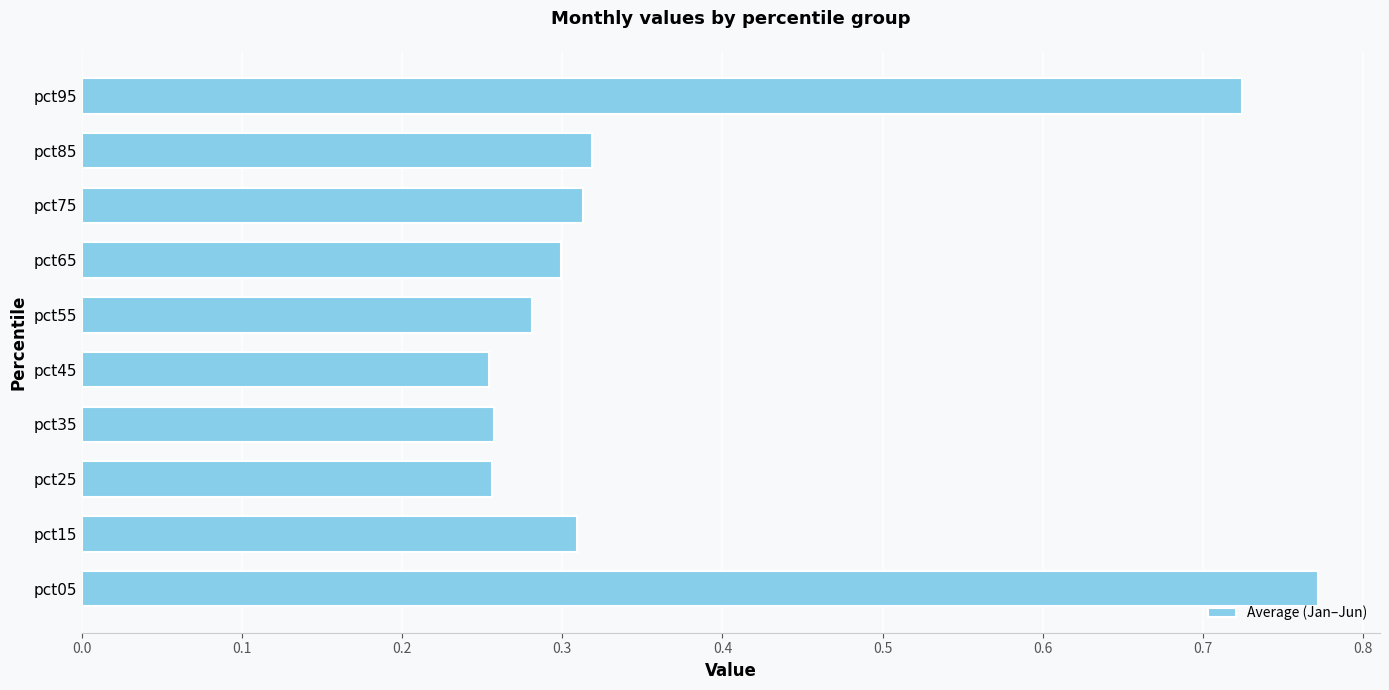

Is it true that the value at pct05 is 0.5?

False